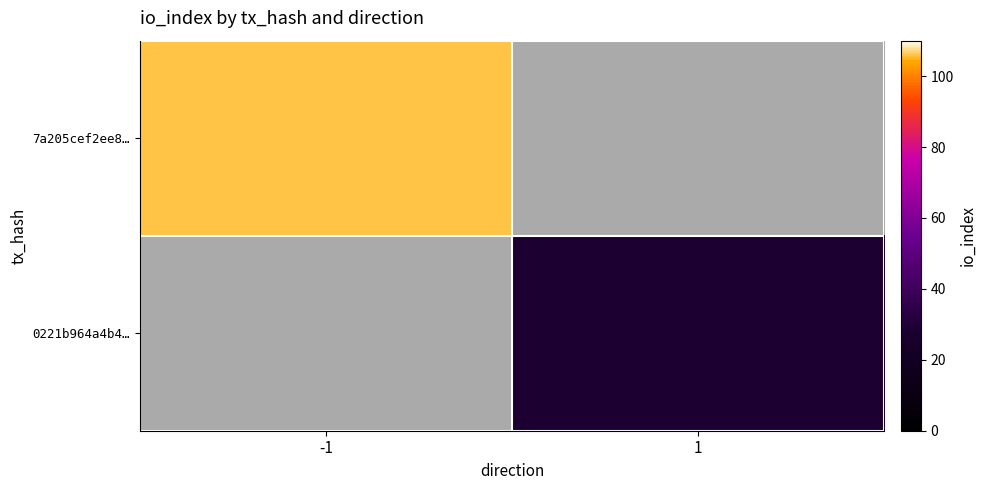

Reading left to right, transcribe all the data shown in this chart.

7a205cef2ee8…: -1=106	1=0
0221b964a4b4…: -1=0	1=28